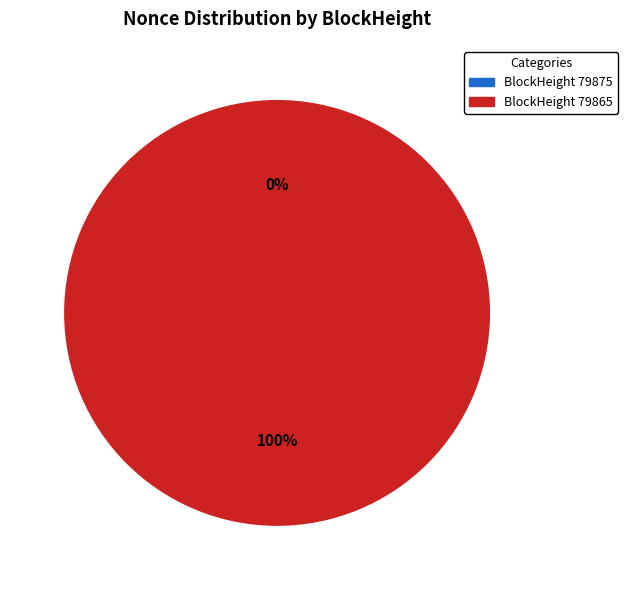

What percentage is the BlockHeight 79865 slice, to the nearest percent?

100%